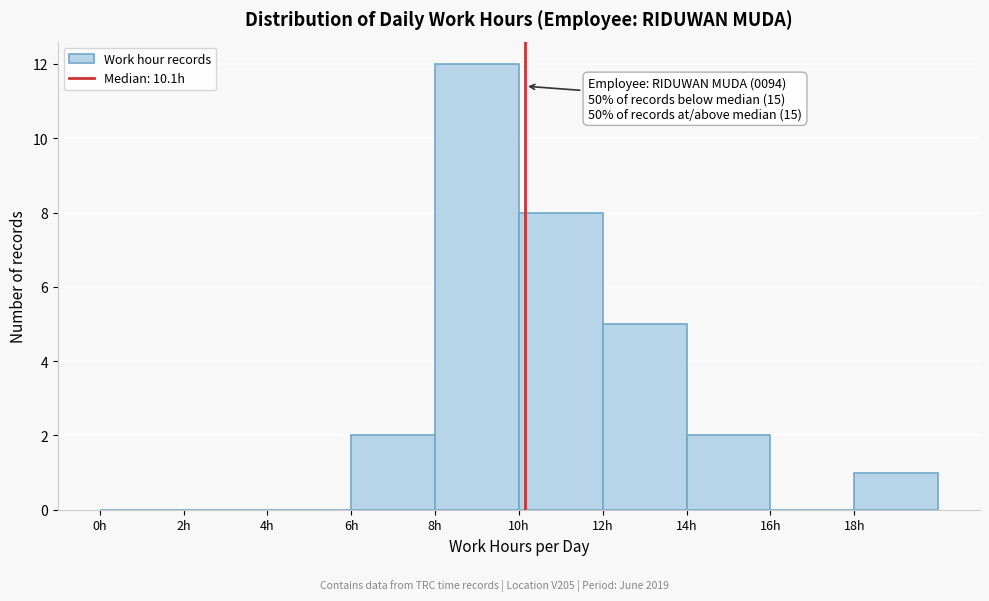

Over which range of the x-axis is the bar tallest?

8 to 10